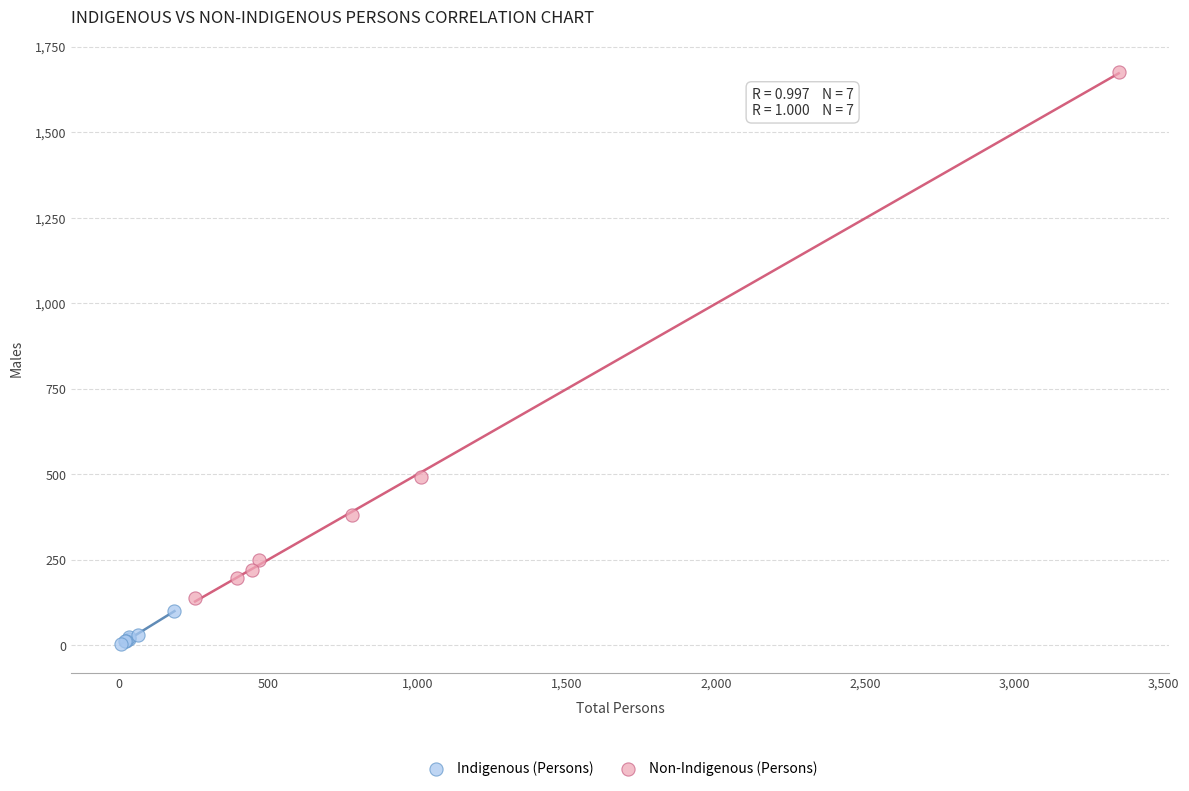

Which series has the widest spread of Y values?

Non-Indigenous (Persons)